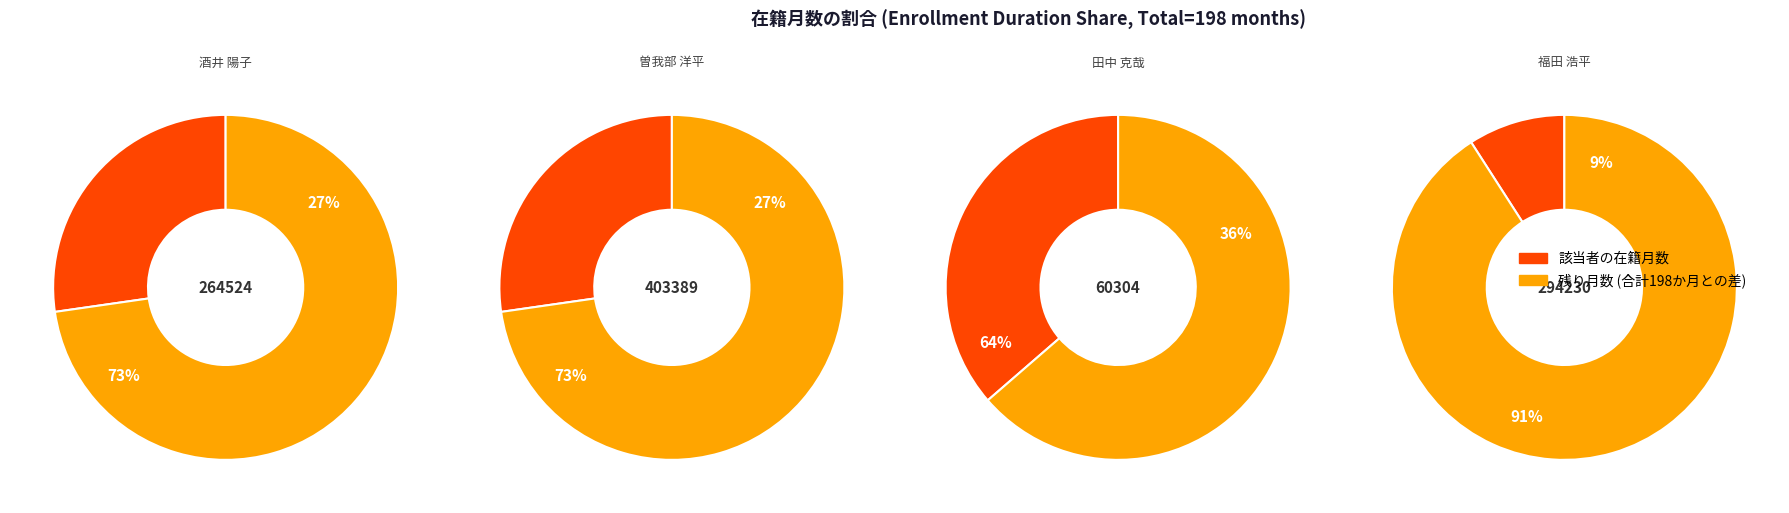

Is it true that 田中 克哉
教授 is 44% of the pie?

False